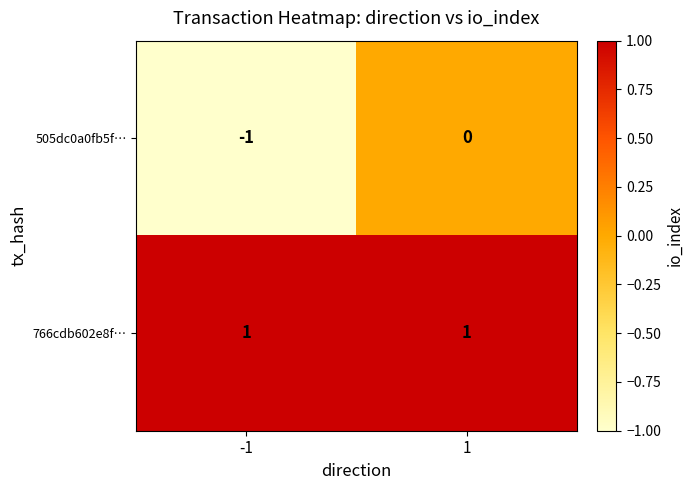

Between -1 and 1, which series saw the biggest shift?

505dc0a0fb5f…